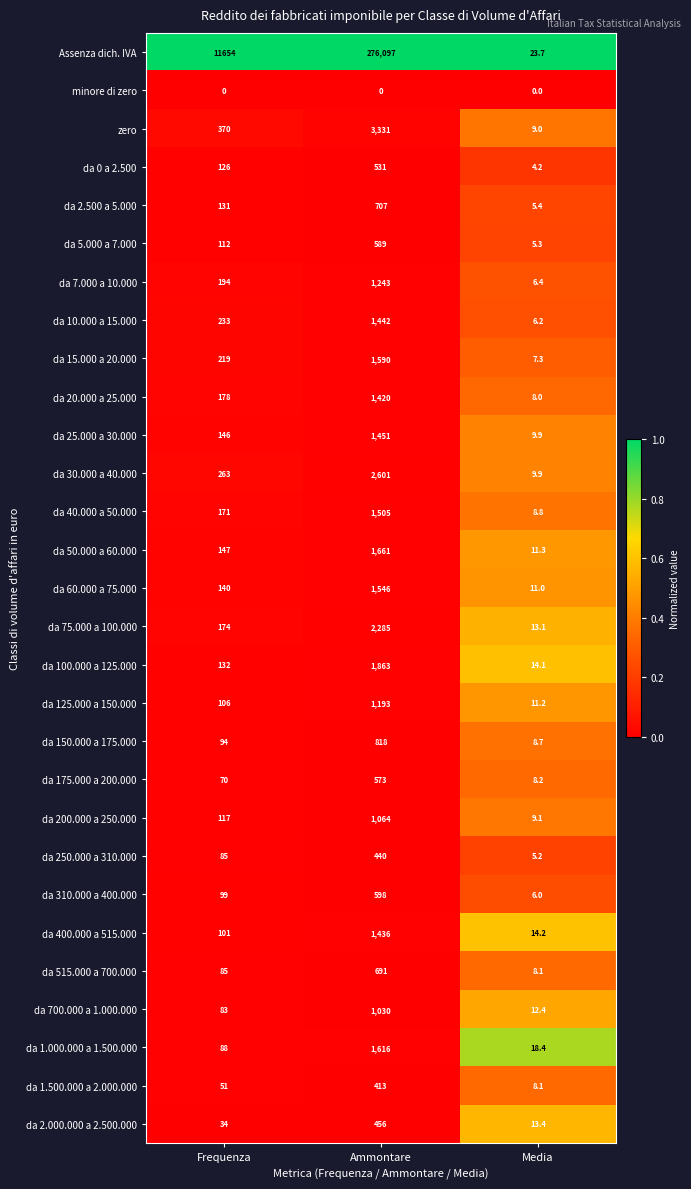

How many series are shown in this chart?

29